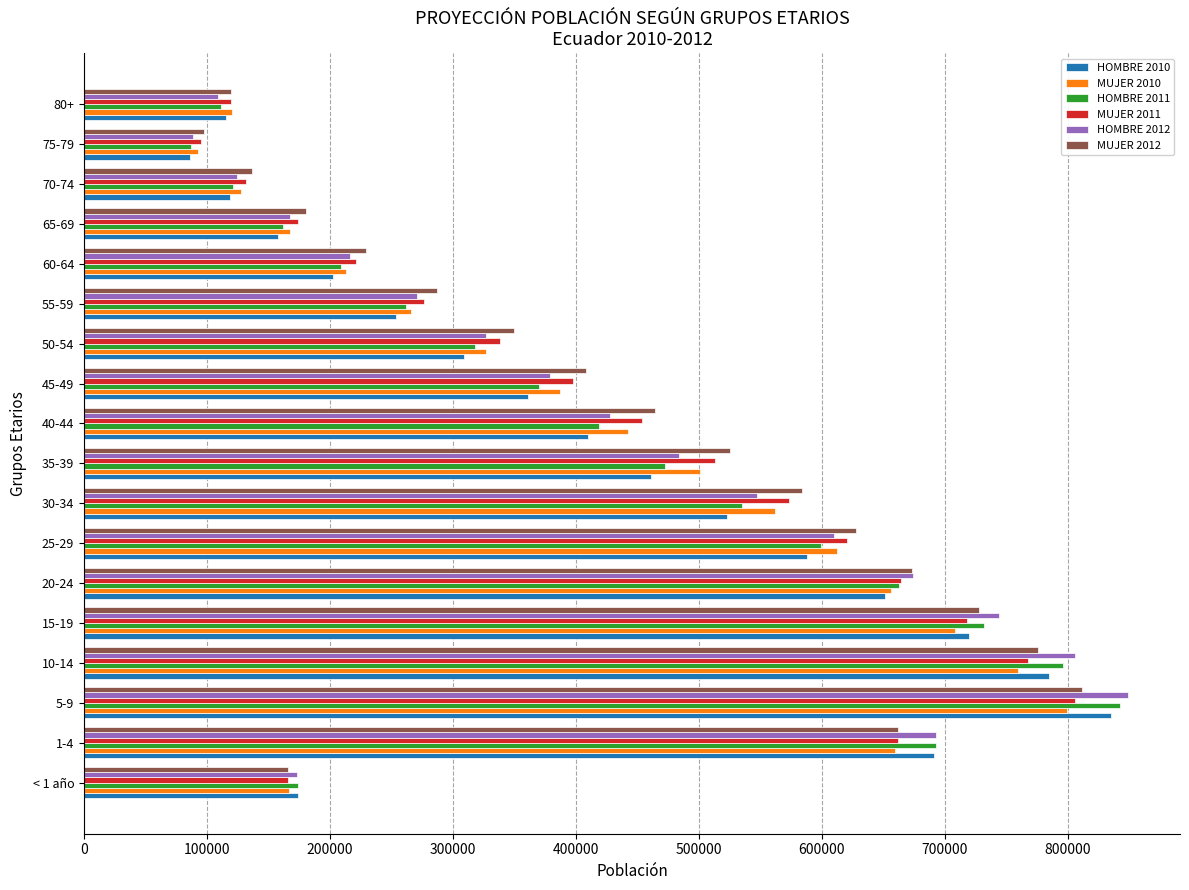

How many values in the MUJER 2012 series are below 464654?

9